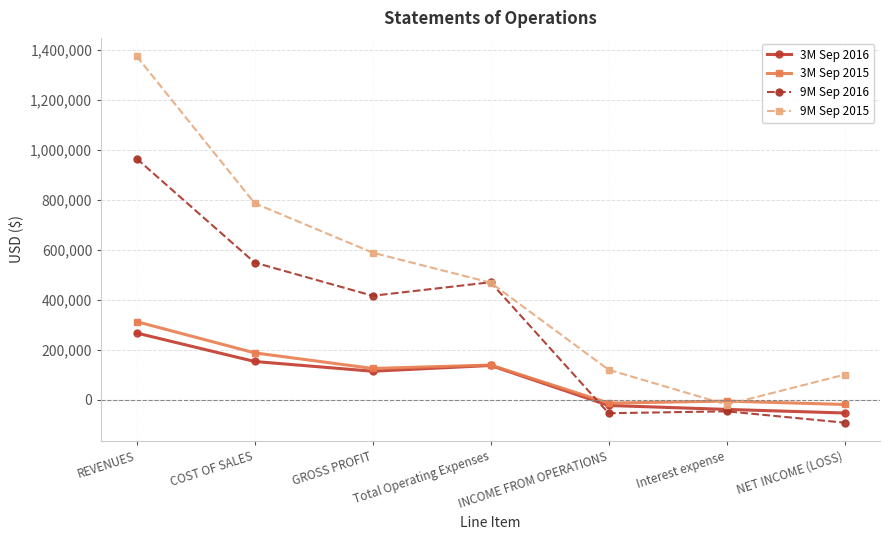

What is the difference between the second highest and second lowest values in the 3M Sep 2015 series?

201005